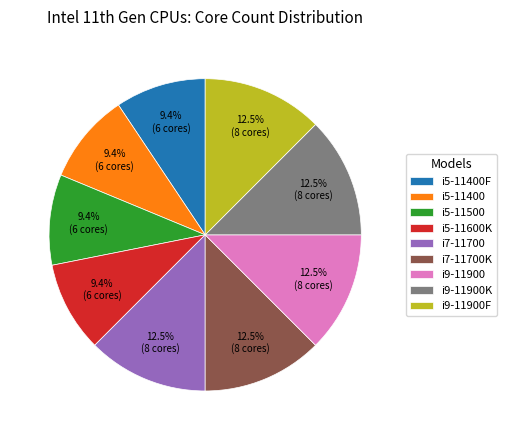

Is the sum of i5-11400F and i7-11700K greater than half?

No